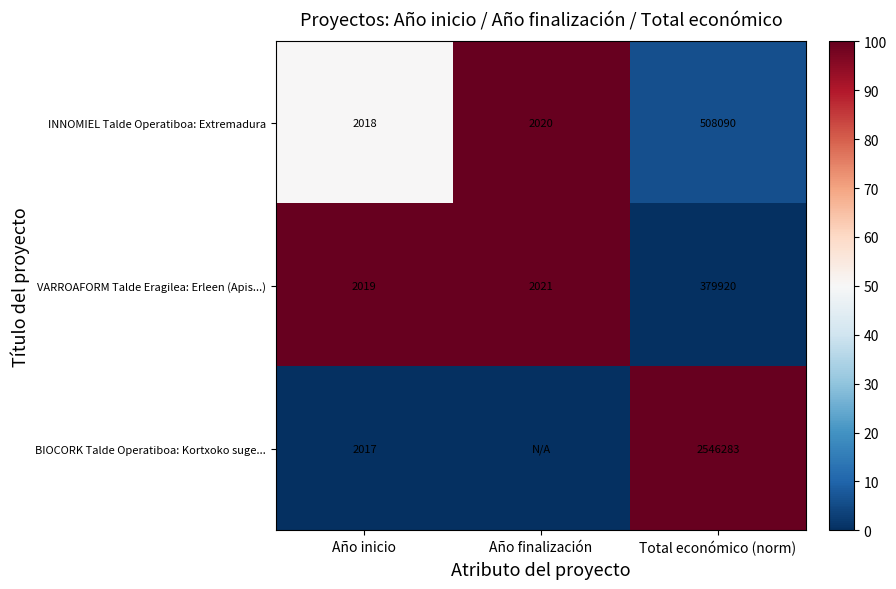

True or false: VARROAFORM Talde Eragilea: Erleen (Apis...) has a value of 145.4 at Año inicio.

False